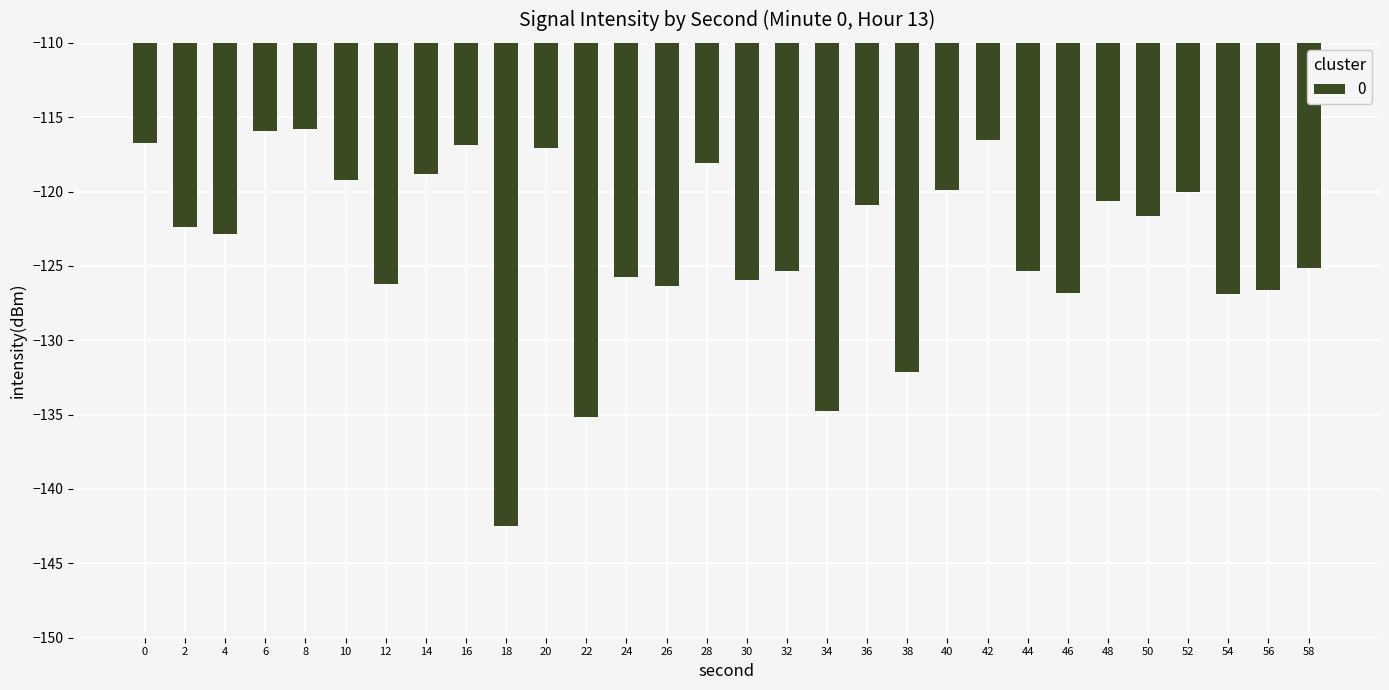

What is the difference between the second highest and minimum values?

26.5